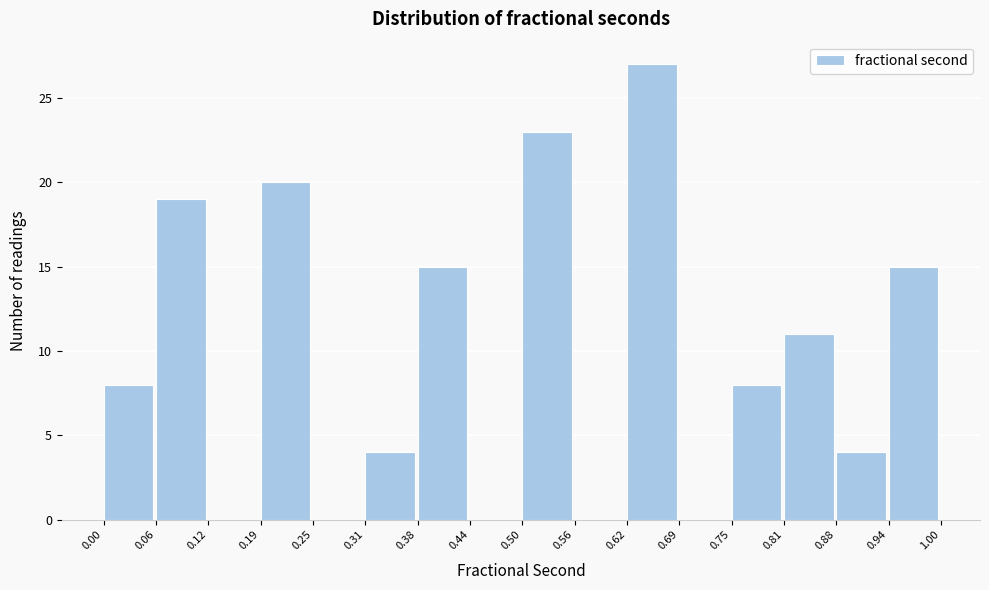

Over which range of the x-axis is the bar tallest?

0.62 to 0.69